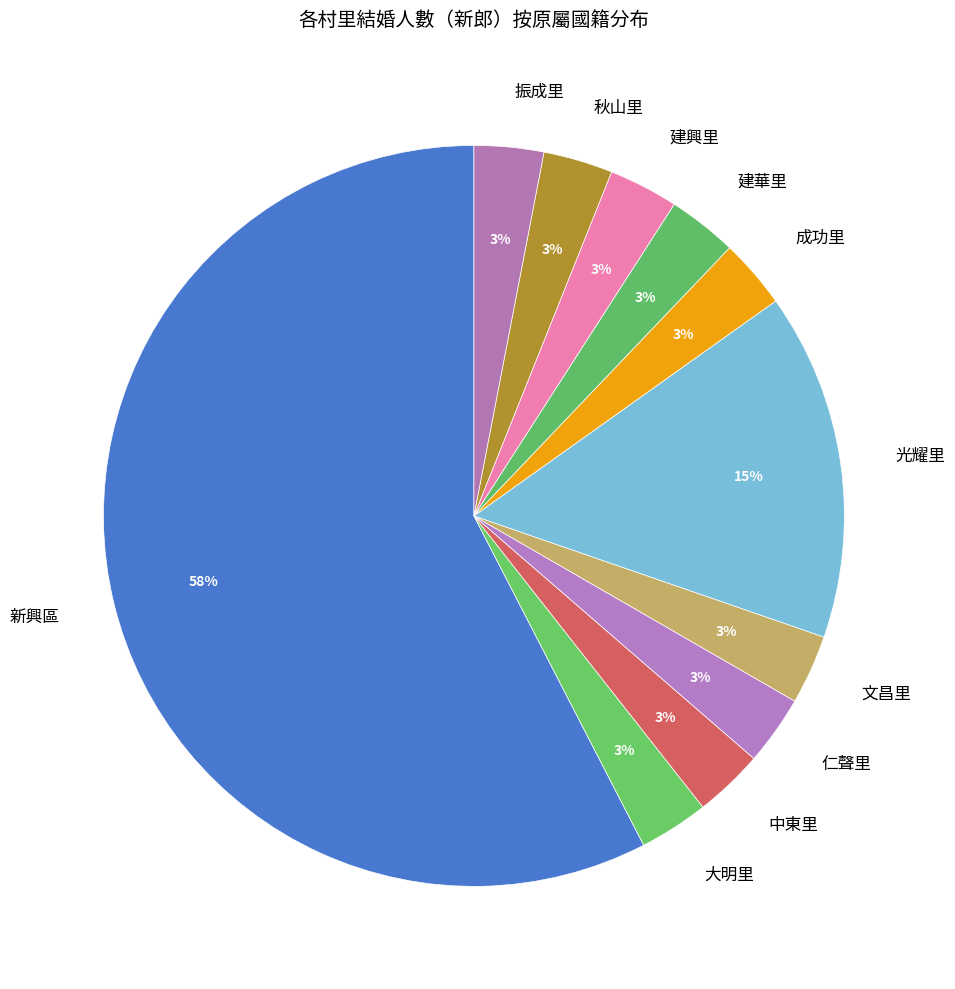

How many segments does this pie chart have?

11